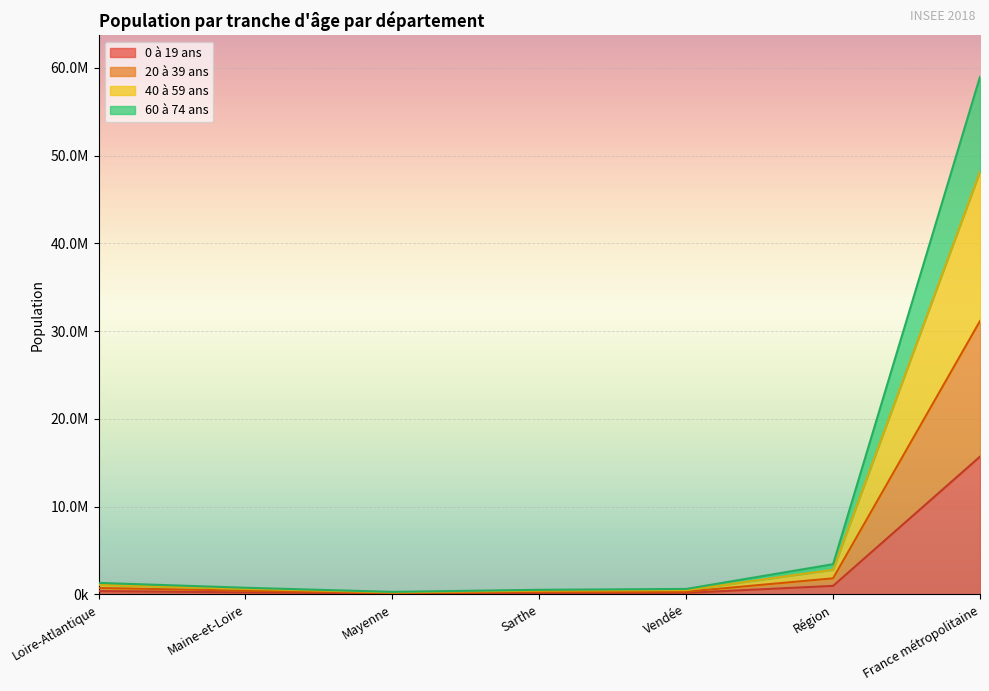

Which has a higher value, Mayenne or Sarthe?

Sarthe